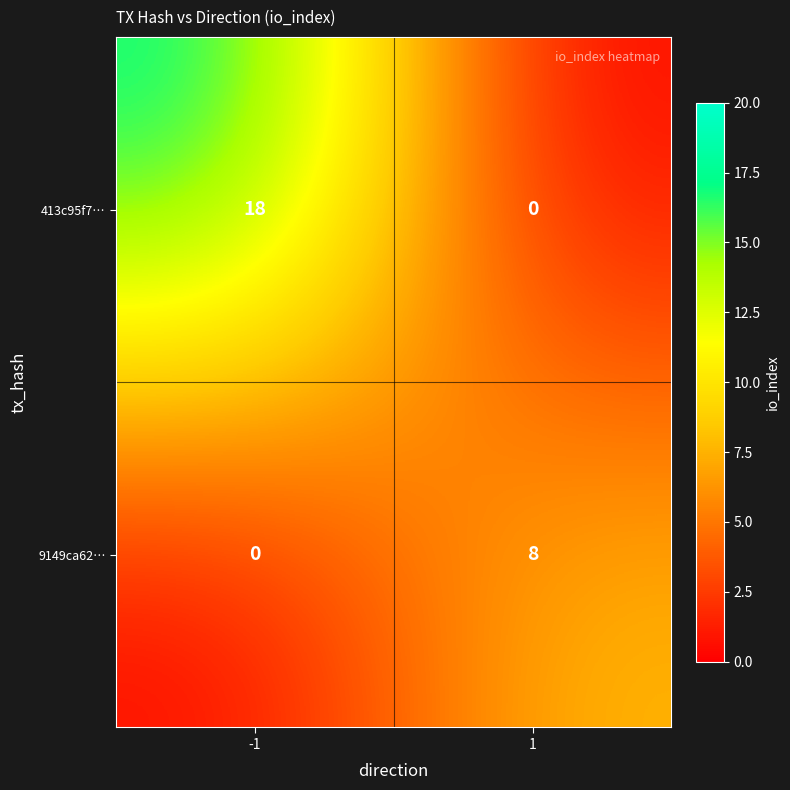

What is the maximum value shown in the chart?

18